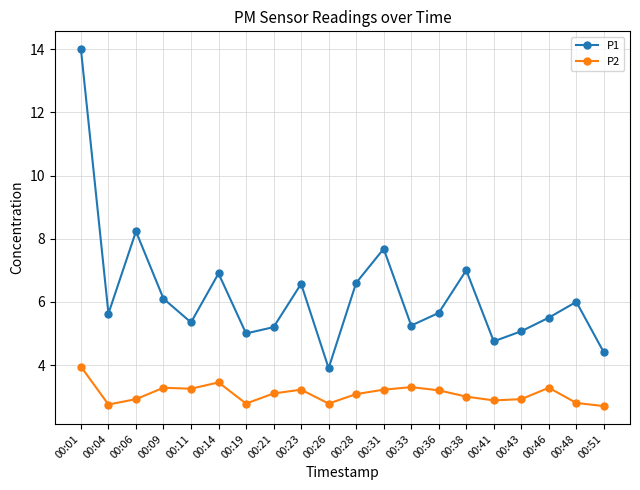

Is the value of P2 at 00:11 greater than the value of P1 at 00:09?

No